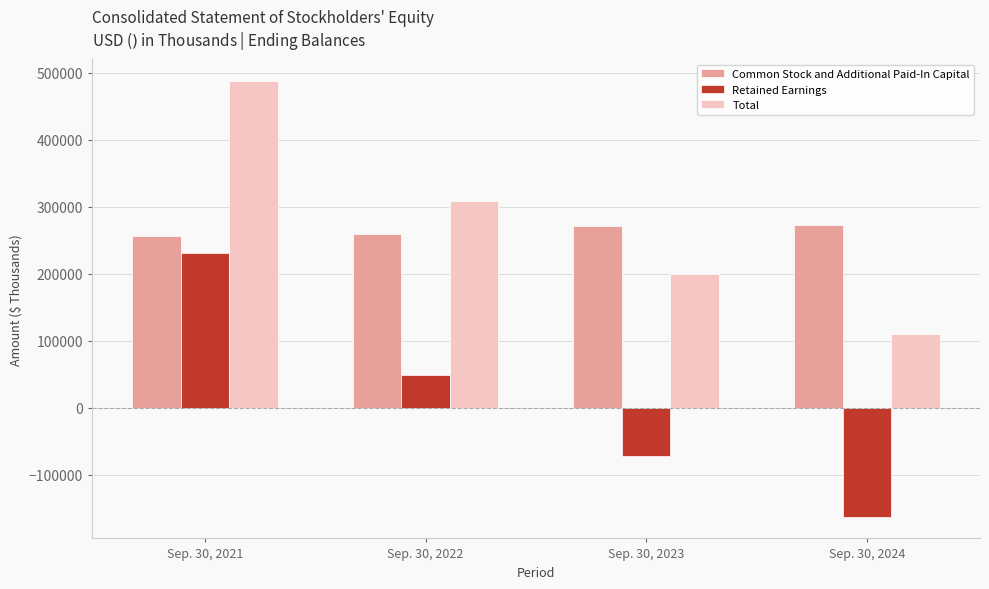

What is the approximate value of Common Stock and Additional Paid-In Capital at Sep. 30, 2021?

256372